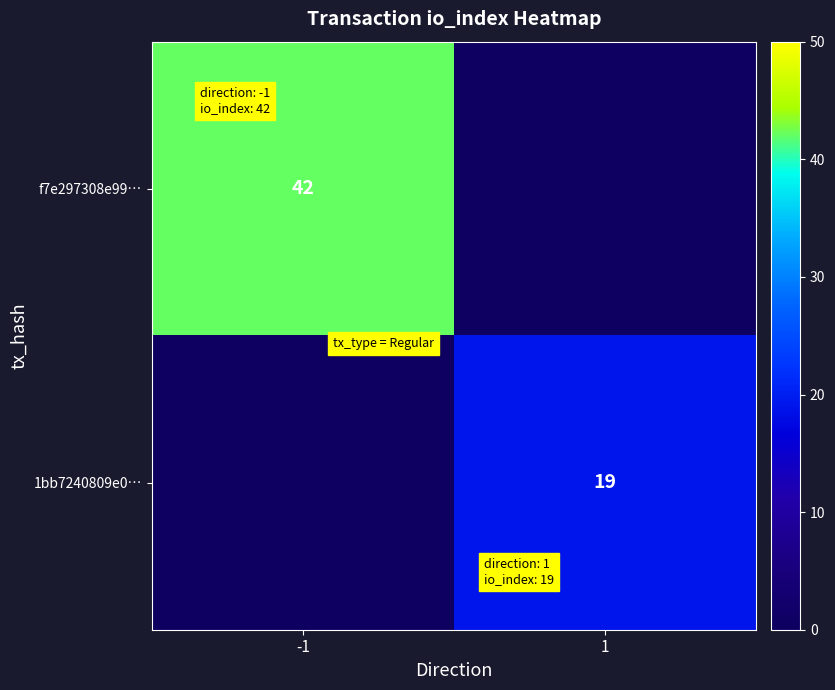

The 1bb7240809e0… series shows 19 at 1. True or false?

True